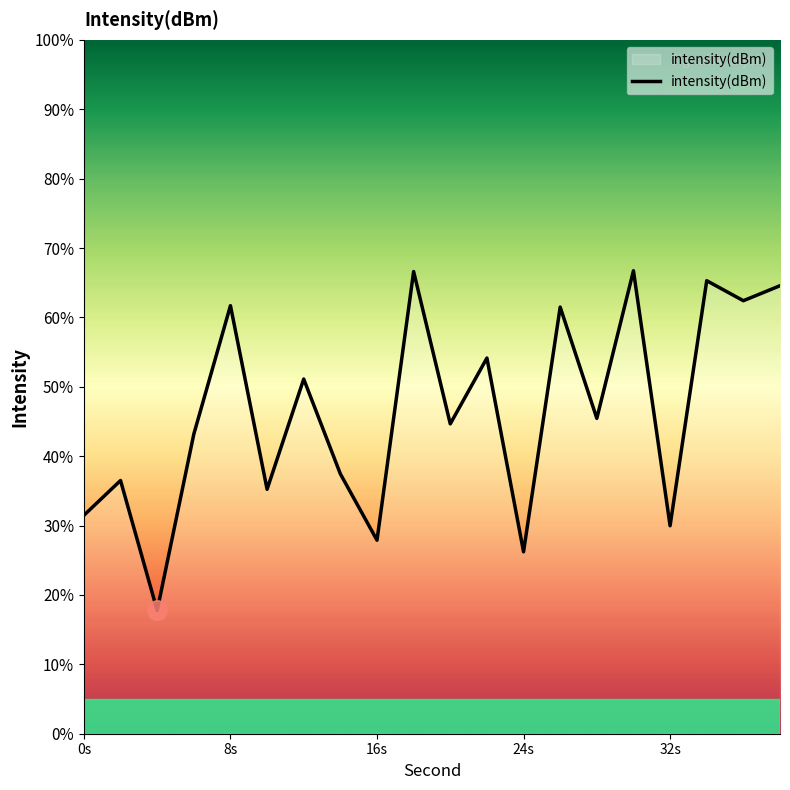

What is the maximum value shown in the chart?

66.7